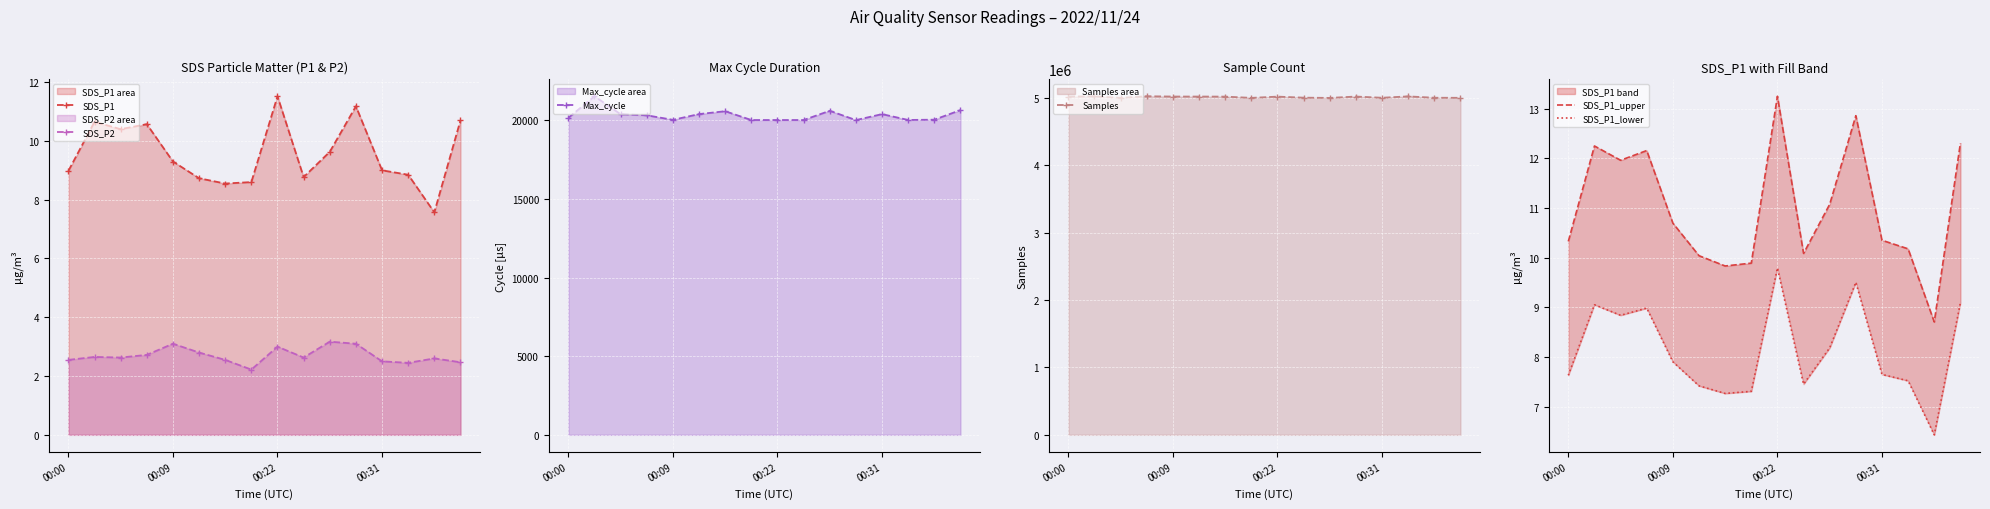

What is the maximum value for Samples?

5022279